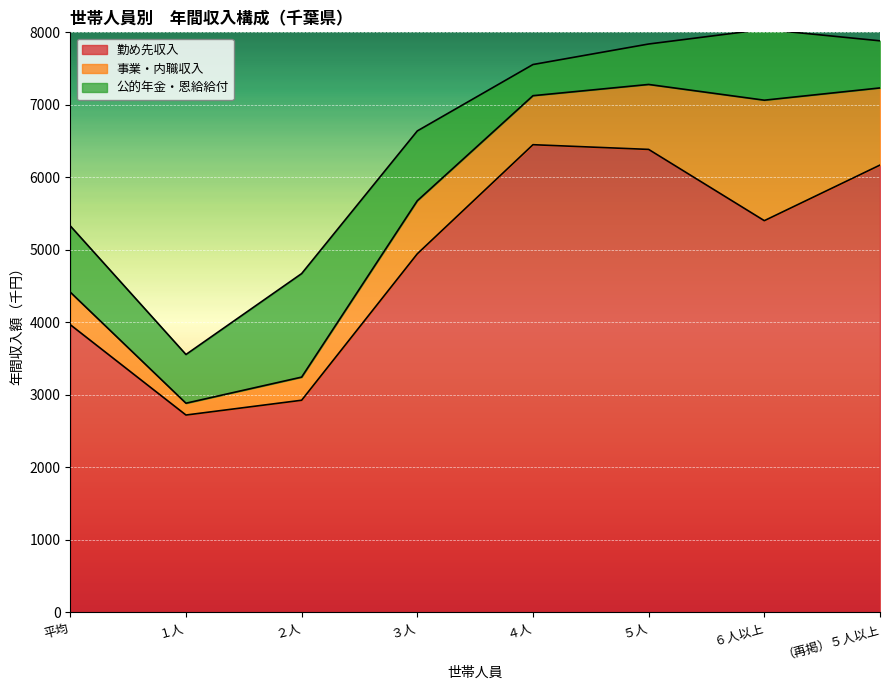

Rank the series by their maximum value, from highest to lowest.

勤め先収入, 事業・内職収入, 公的年金・恩給給付